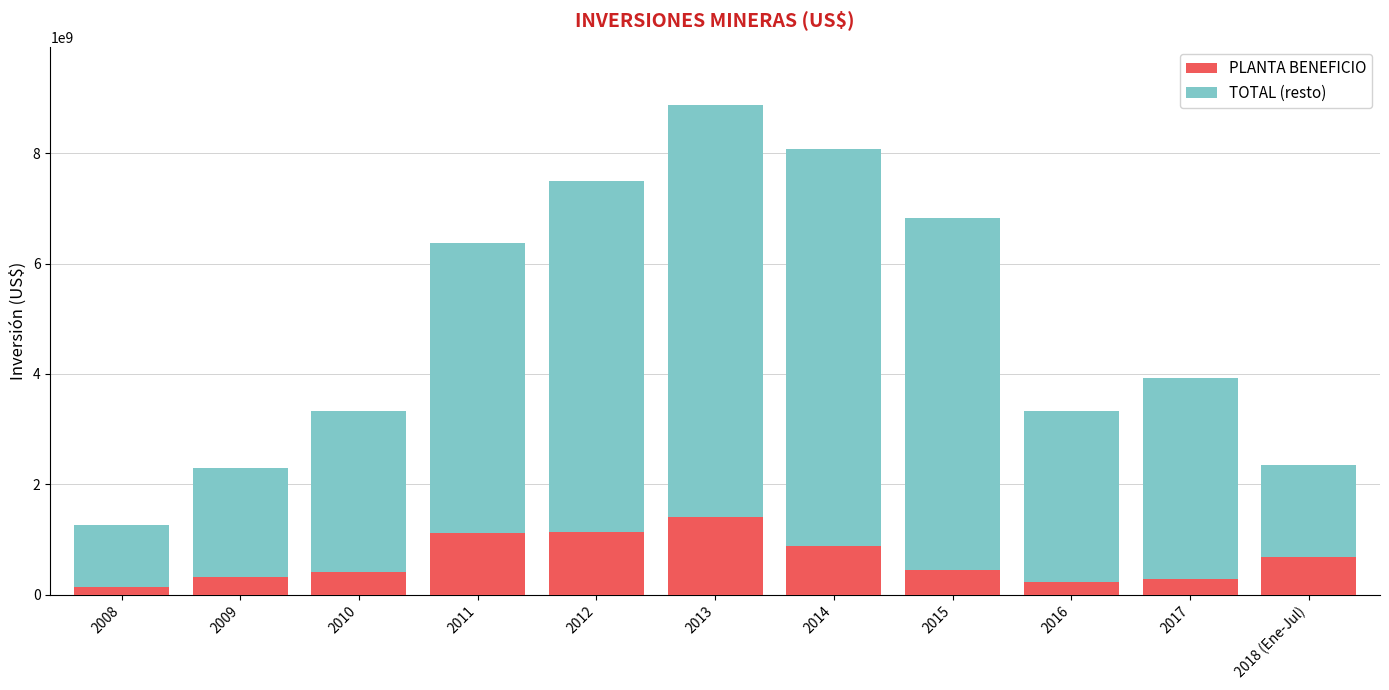

At which category is the sum across all series the highest?

2013